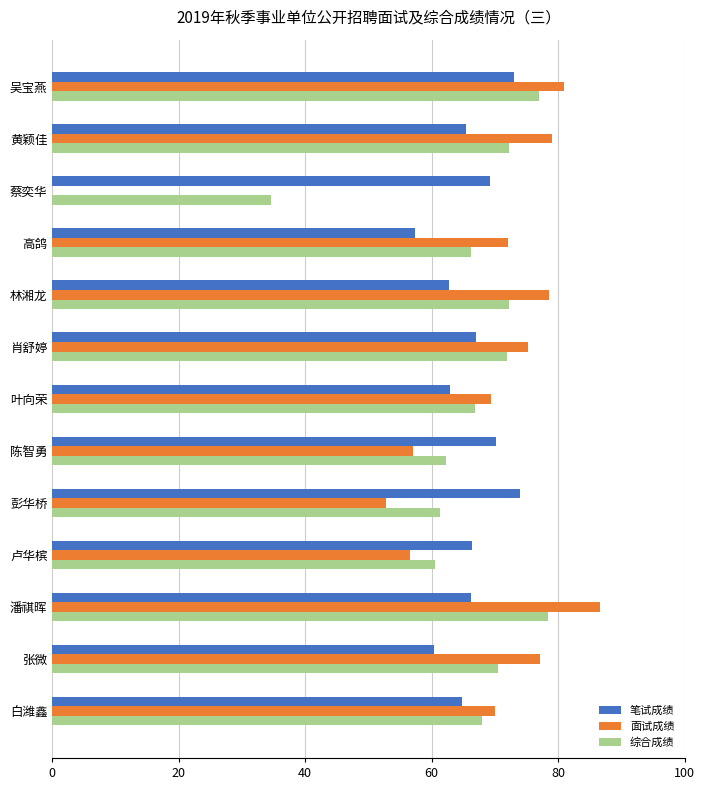

What is the sum of the 综合成绩 values at 卢华槟 and 吴宝燕?

137.6